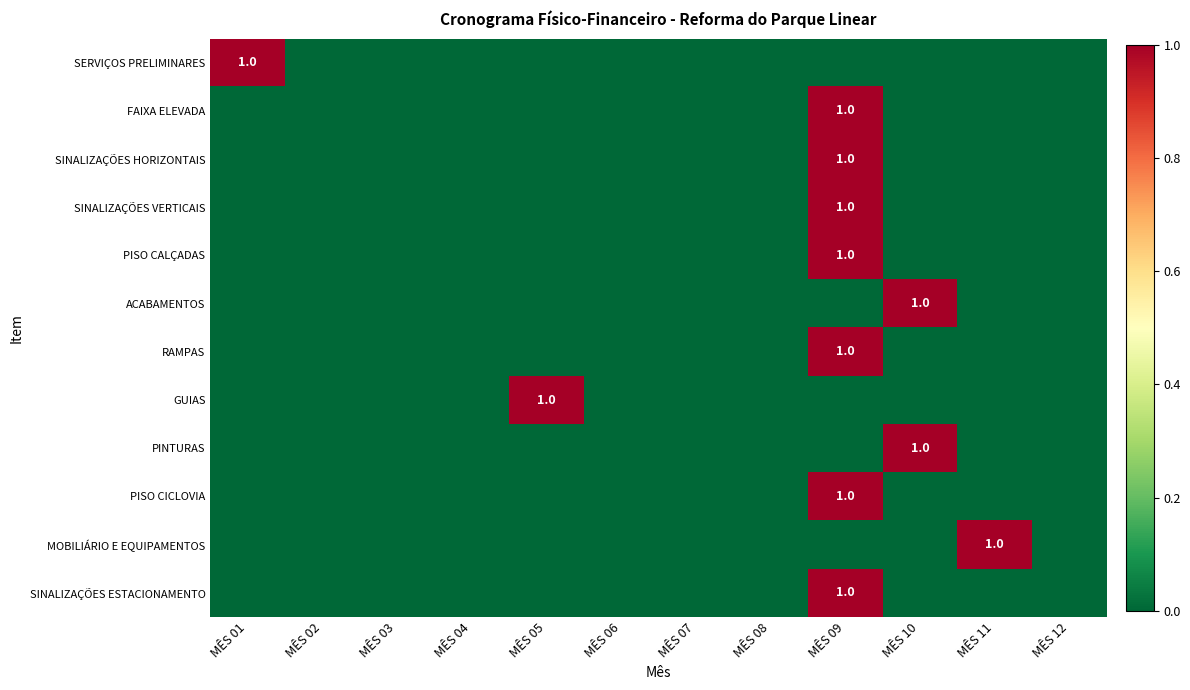

The SINALIZAÇÕES VERTICAIS series shows 1 at MÊS 09. True or false?

True